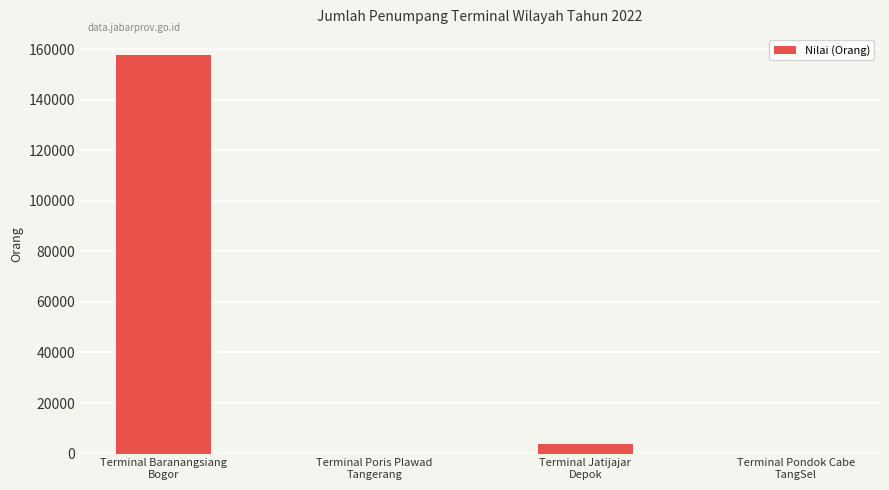

How many series are shown in this chart?

1